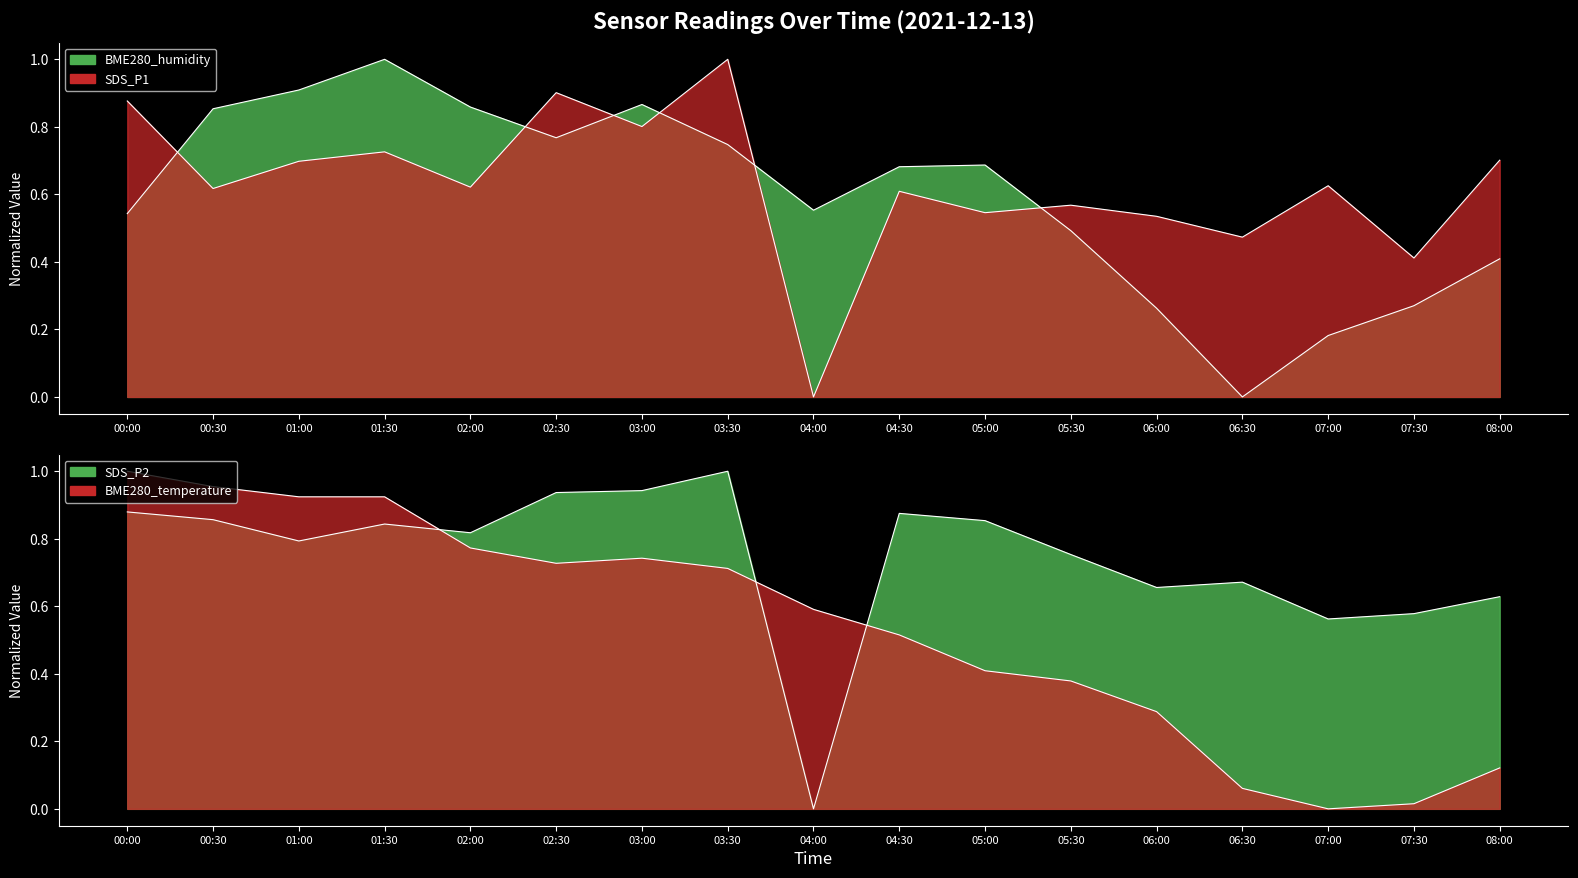

Which series has the largest total across all categories?

SDS_P2